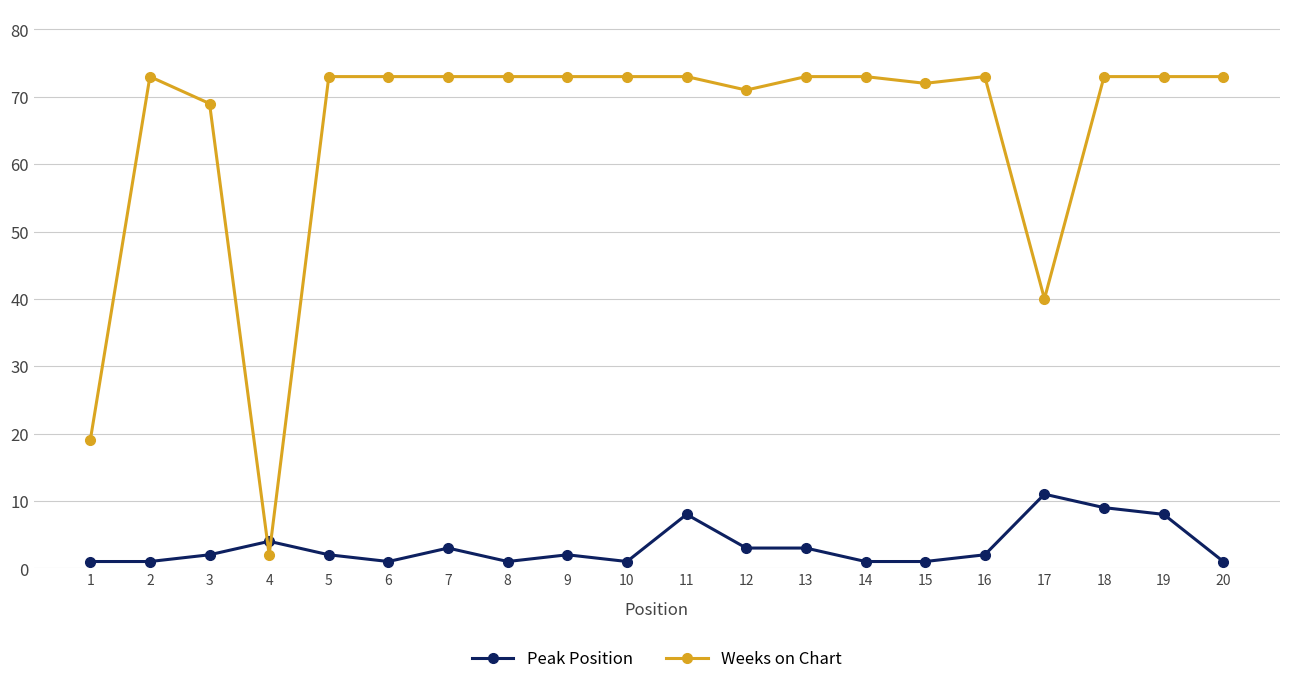

Which series has the largest total across all categories?

Weeks on Chart